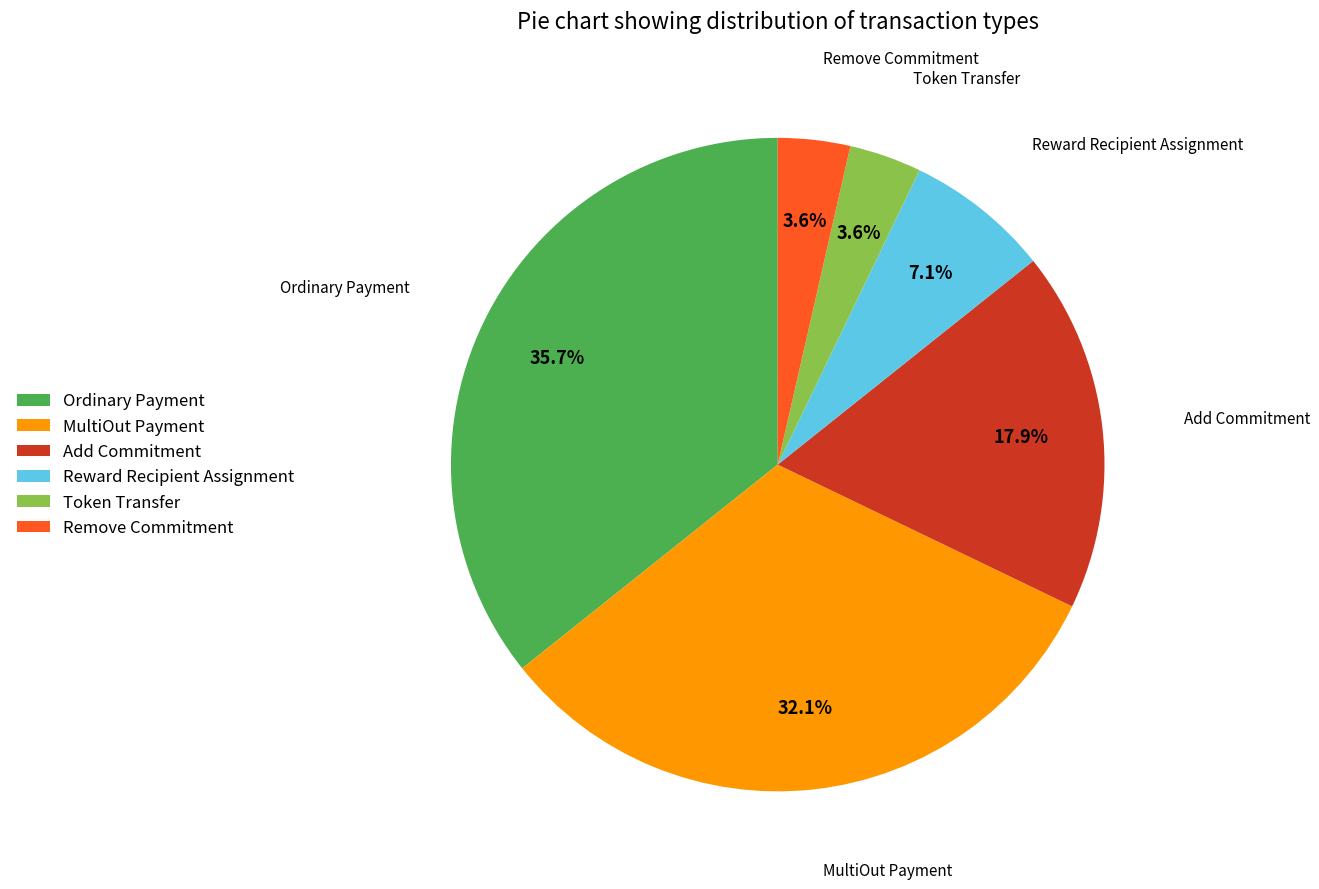

Between Reward Recipient Assignment and Add Commitment, which is larger?

Add Commitment